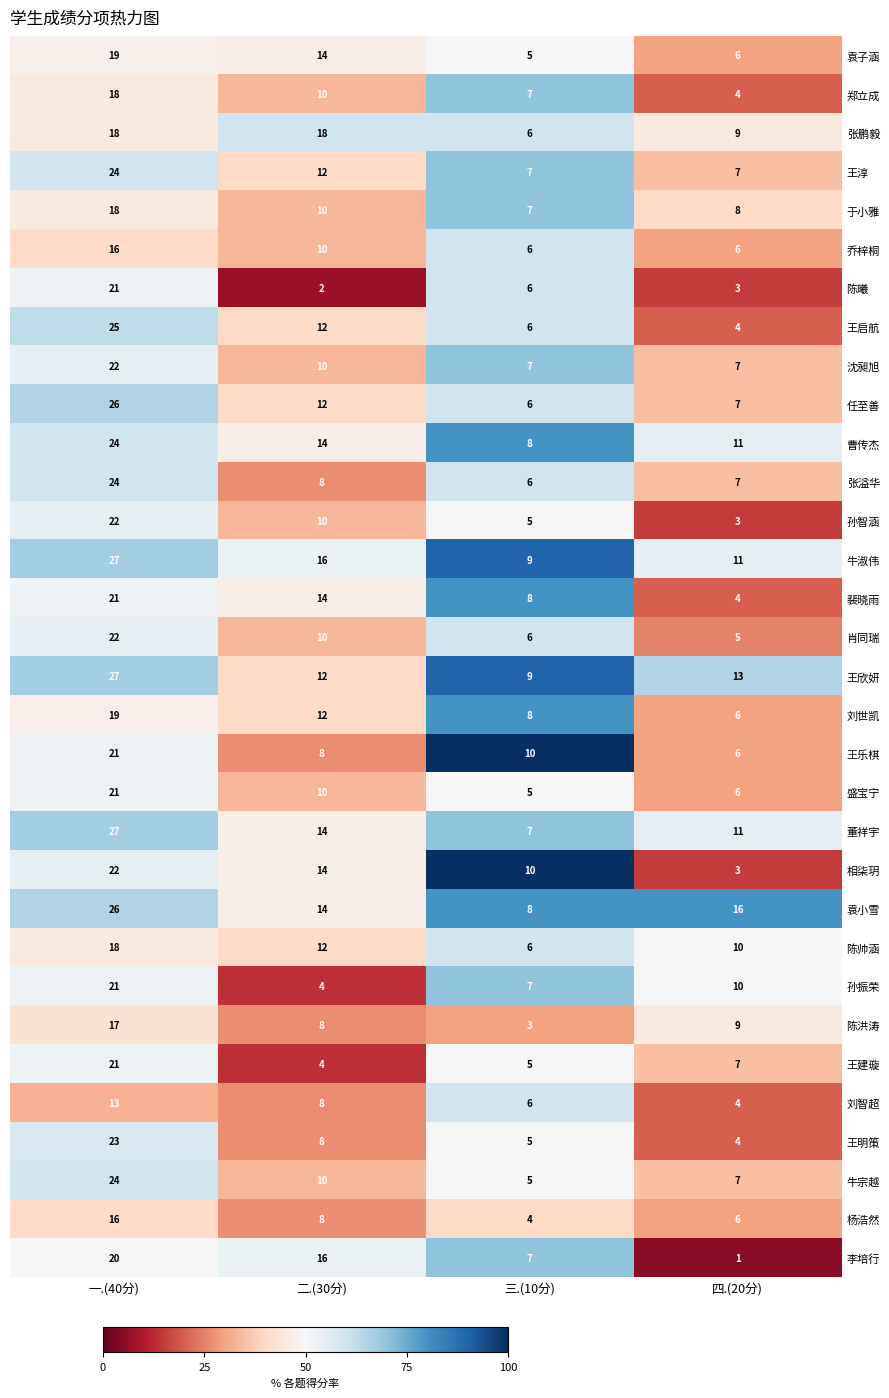

Where is 刘智超 nearest to the value 8?

二.(30分)